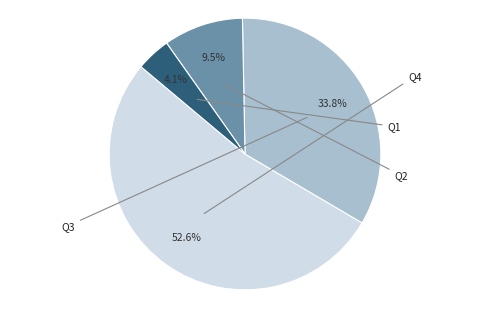

Is there any slice that represents more than half of the pie?

Yes